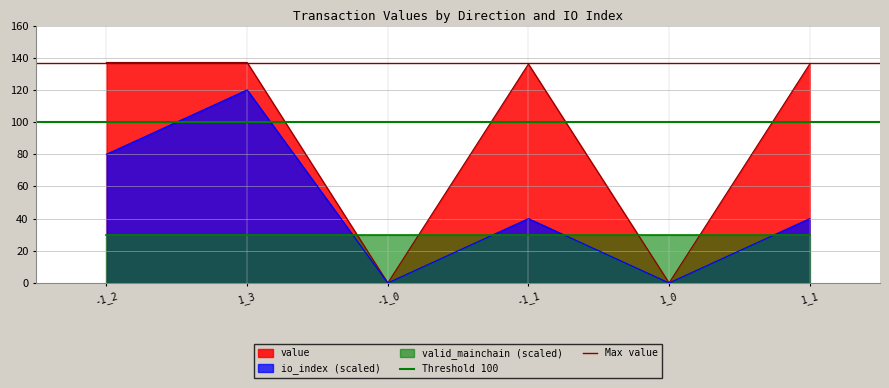

At which label does Threshold 100 reach its minimum?

-1_2